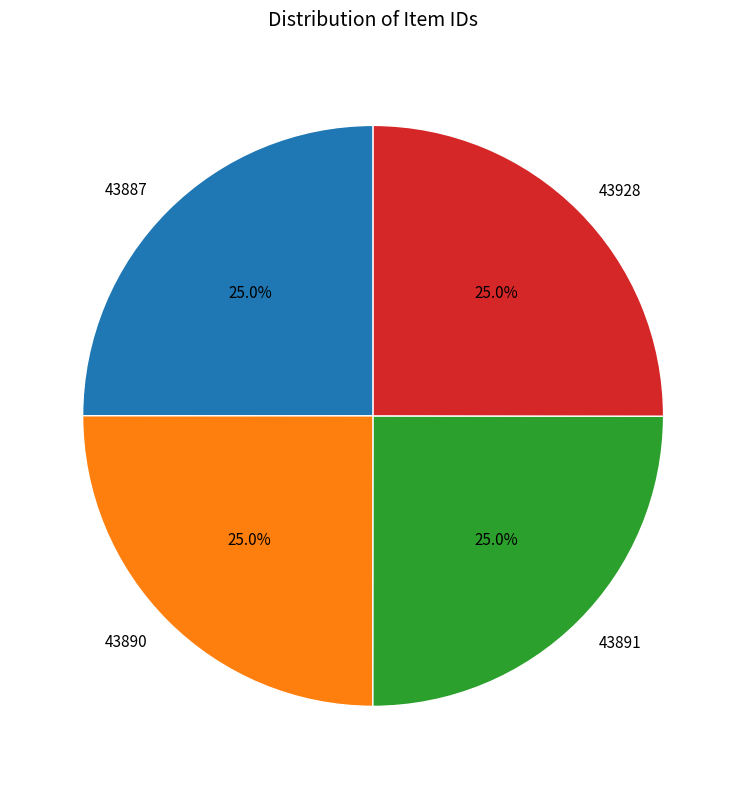

How many slices are in this pie chart?

4